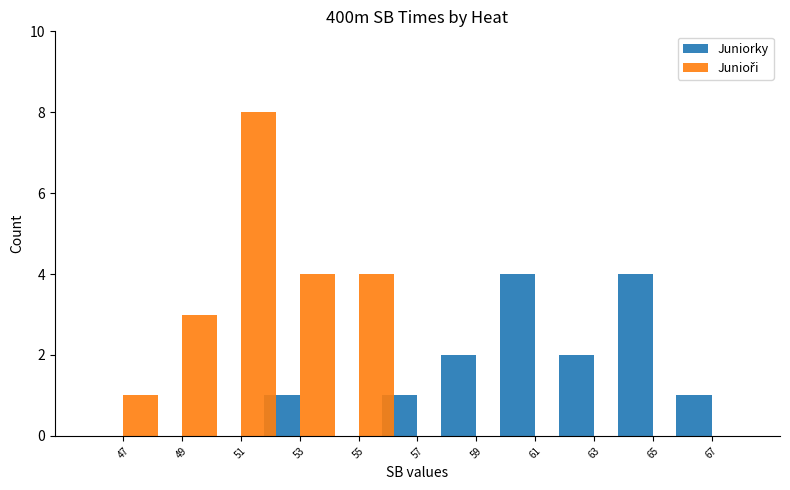

Count the number of categories in the chart.

11